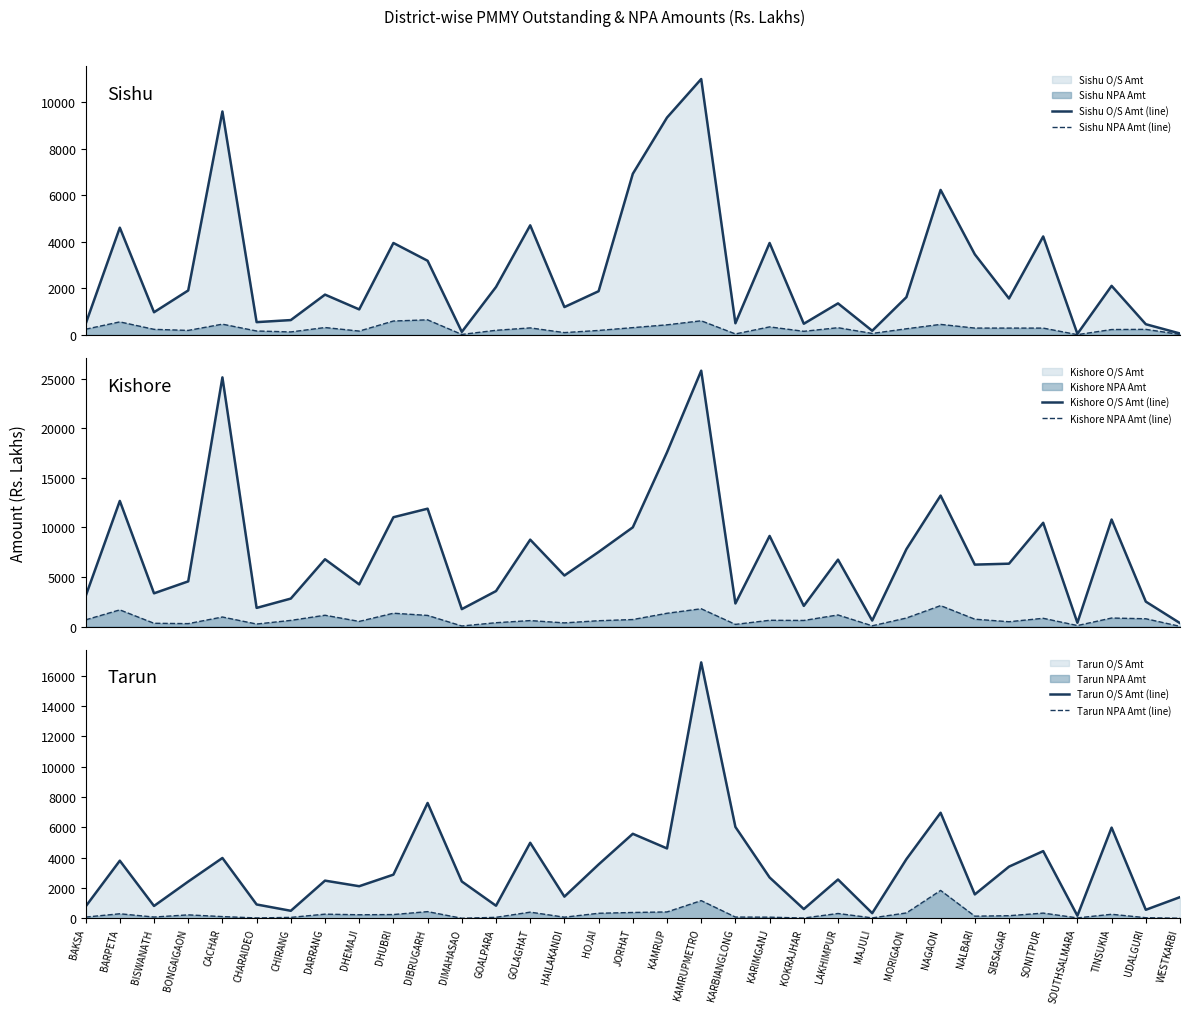

Where does the Kishore O/S Amt (line) series first go above 6343?

BARPETA